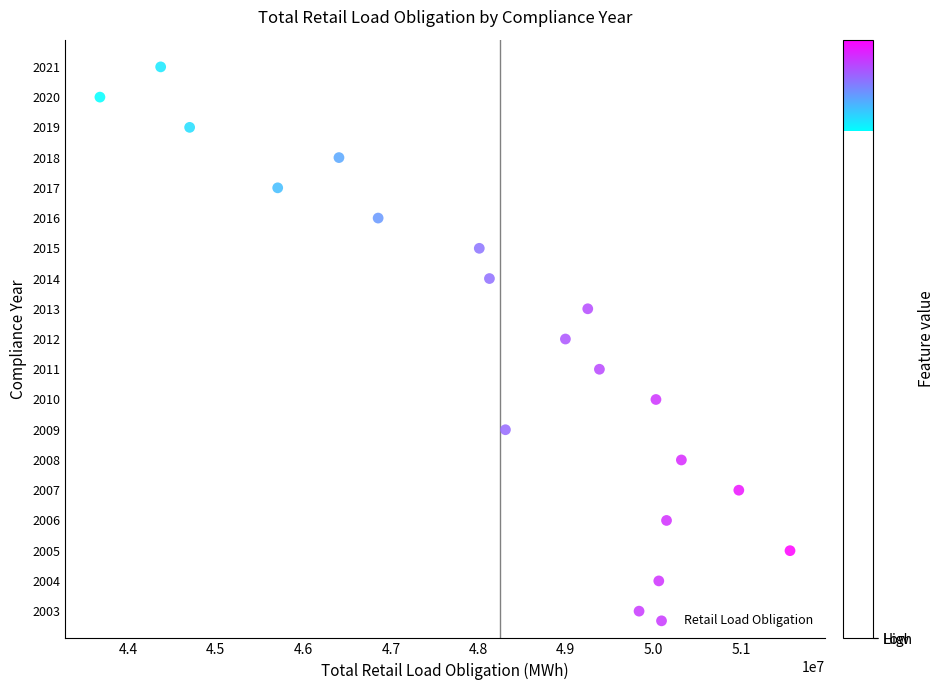

What is the range of Y values (max minus min)?

18